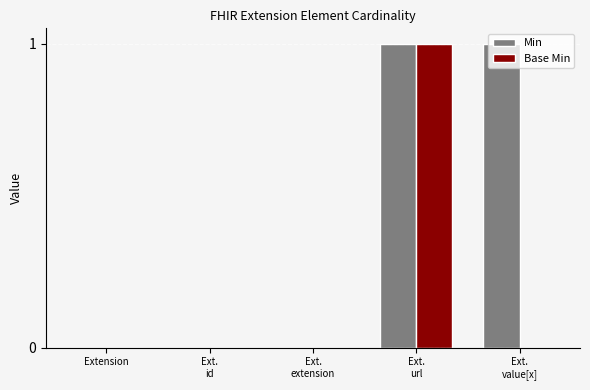

True or false: Base Min has a value of 0 at Ext.
id.

True